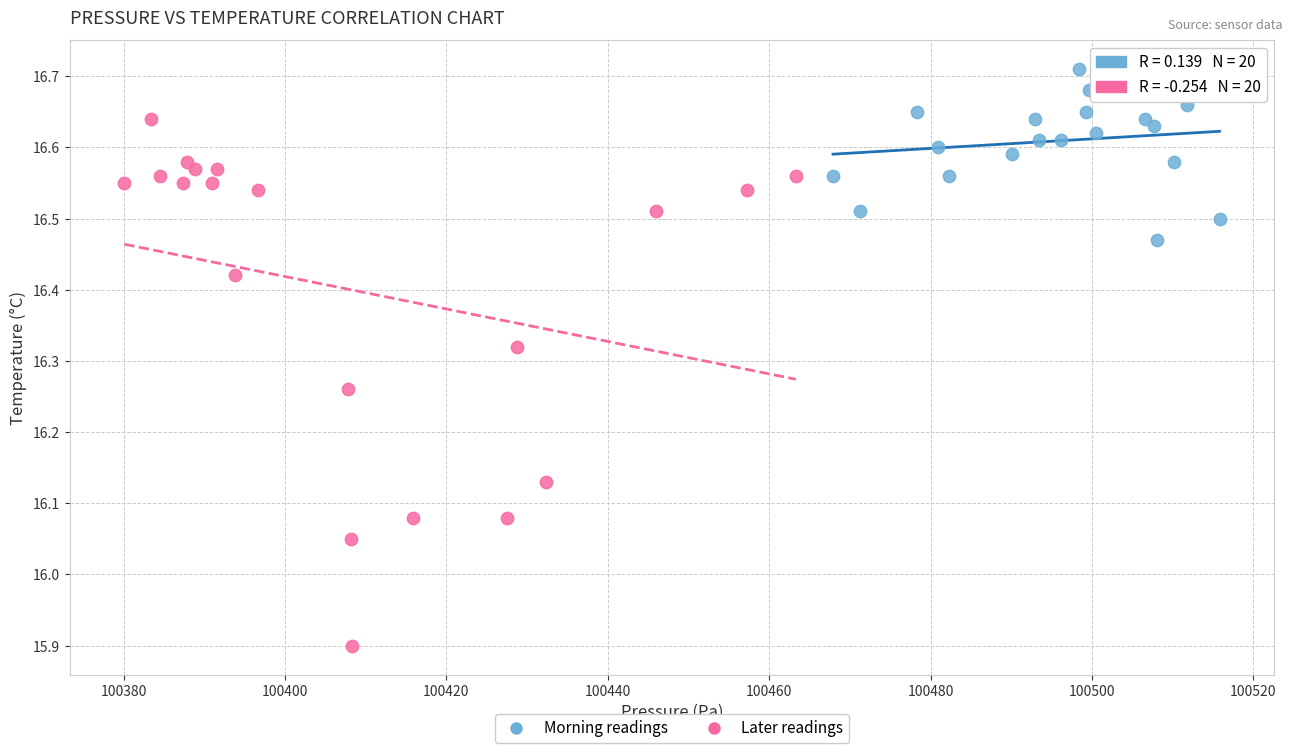

Which series contains the highest Y value?

Morning readings